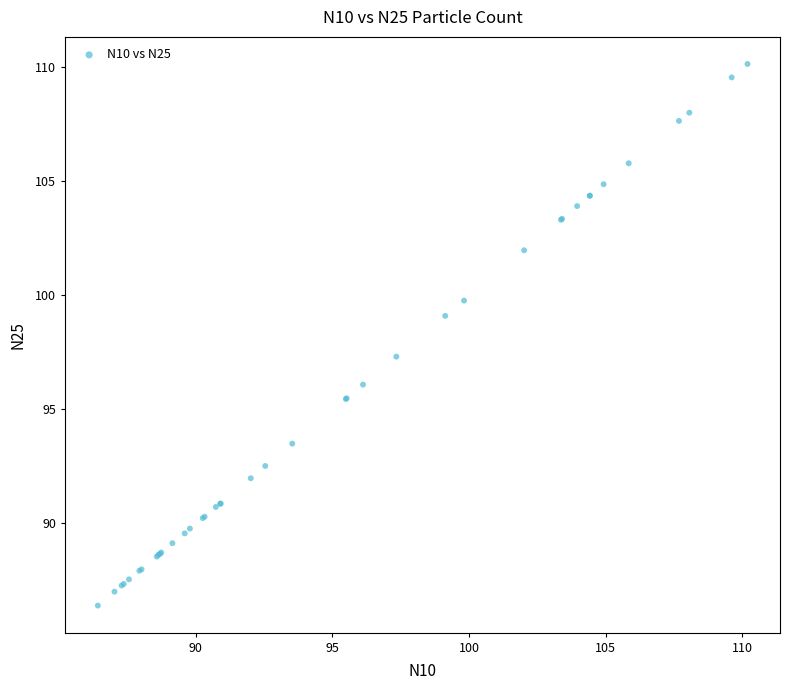

What Y value in the scatter plot is closest to 98?

97.3